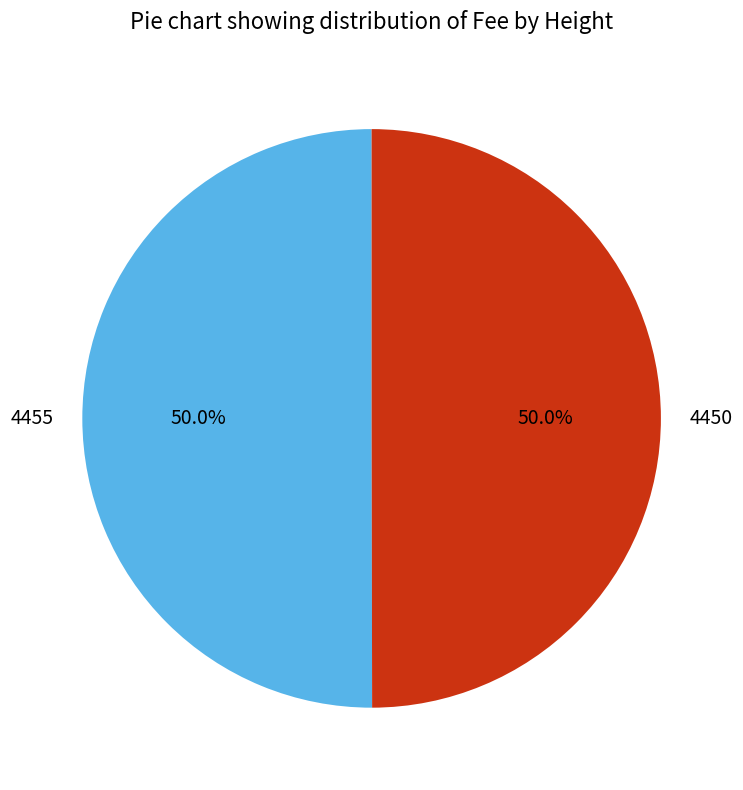

The 4455 slice represents 50% of the pie. True or false?

True